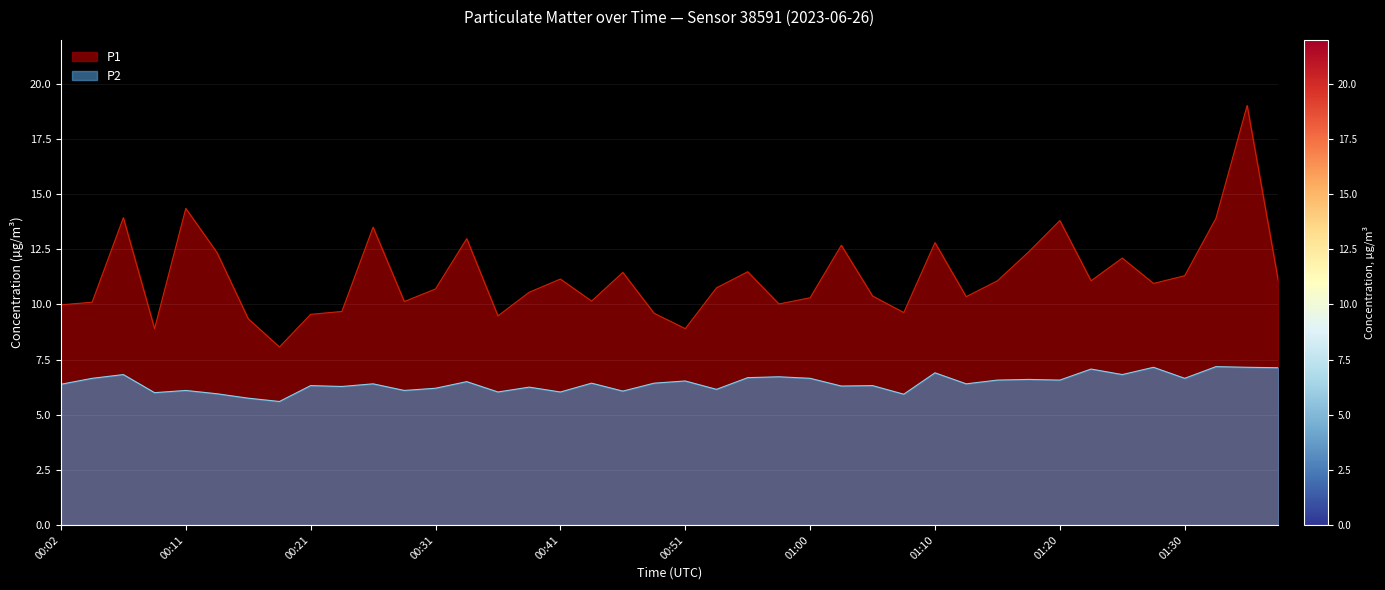

What is the lowest value of the P1 series?

8.1